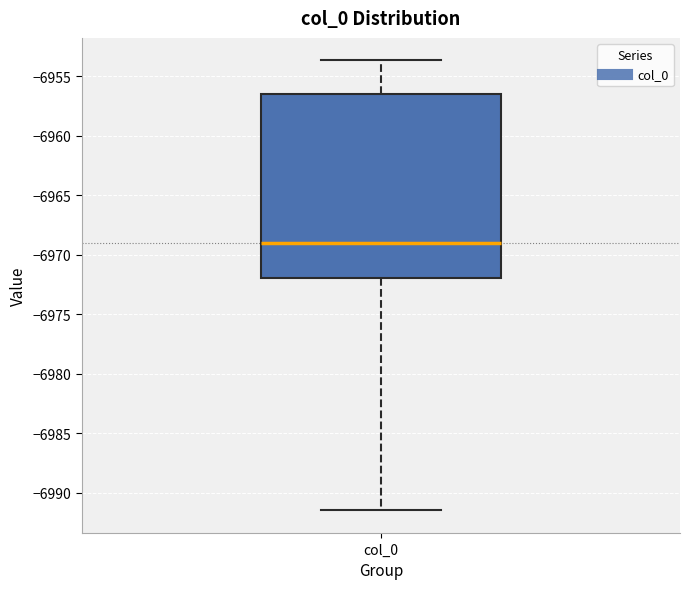

Where does the lower whisker of the box for col_0 end on the y-axis? The values are not printed on the chart, so give them approximately, as read against the axis.

-6991.5